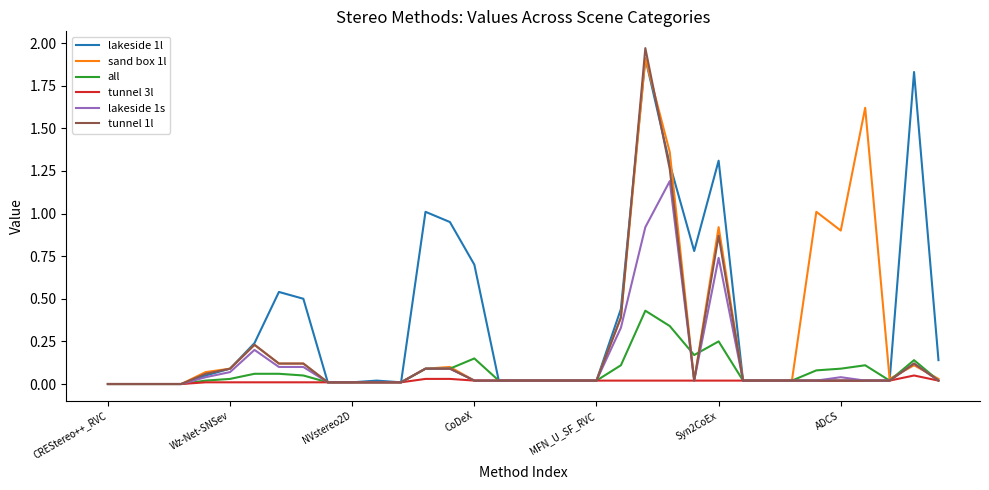

What is the maximum value for lakeside 1l?

1.9